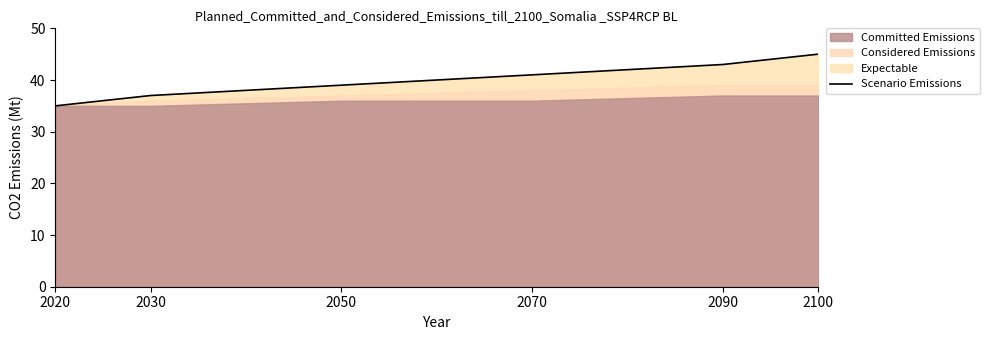

List the labels in order of value, smallest first.

2020, 2030, 2050, 2070, 2090, 2100